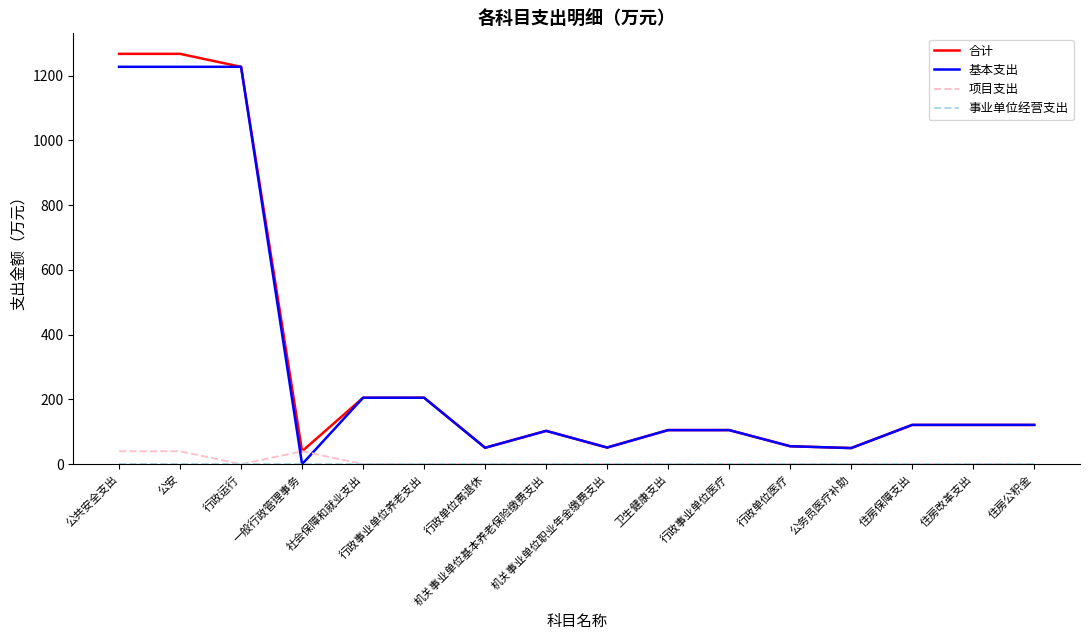

What is the maximum value shown in the chart?

1267.2